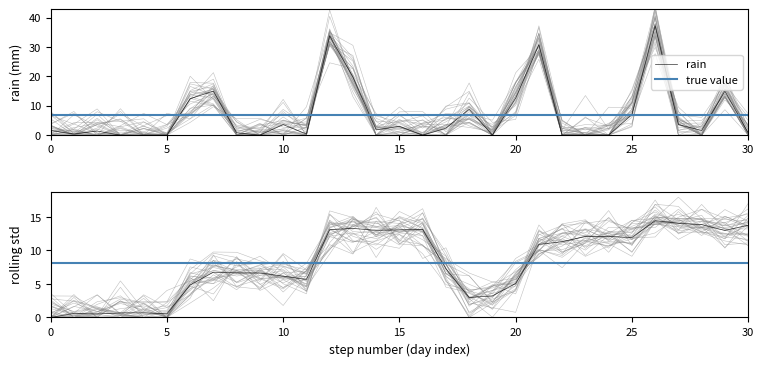

How many interior local peaks (higher than both neighbors) does the data have?

9